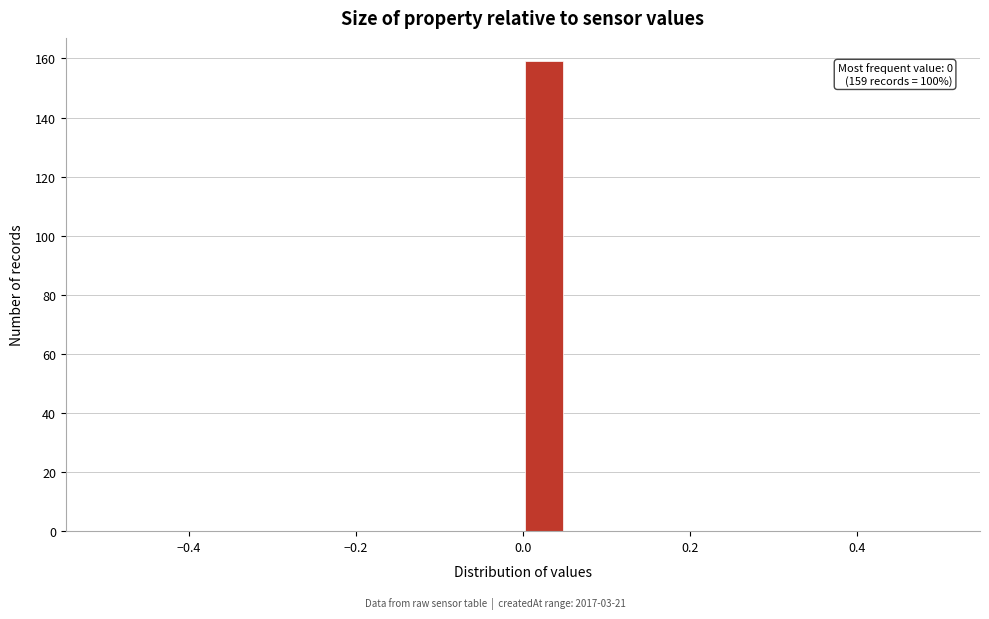

Read against the x-axis, roughly where is the centre of the tallest bar?

0.02